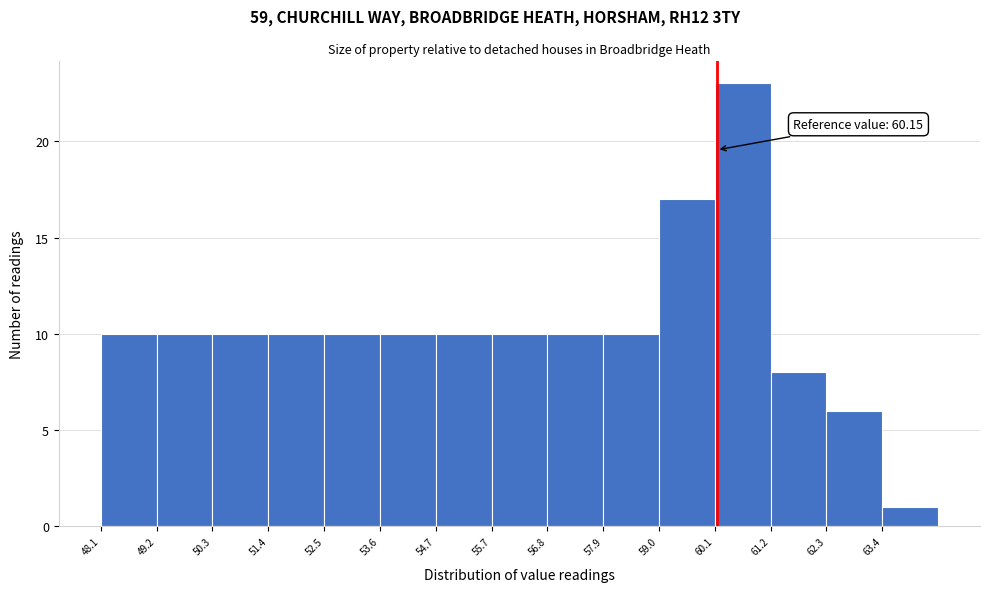

Over which range of the x-axis is the bar tallest?

60.2 to 61.2